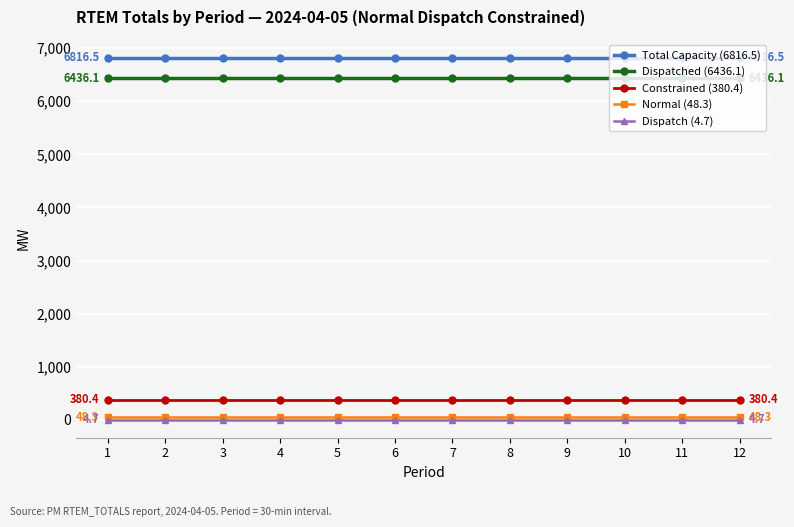

True or false: Normal (48.3) and Total Capacity (6816.5) cross at least once.

False